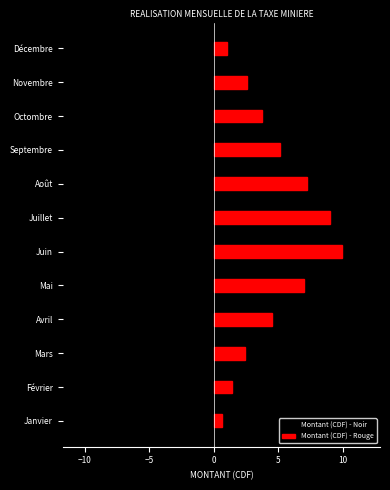

Reading left to right, what are all the values shown in this chart?

Montant (CDF) - Noir: -1.0	-2.0	-3.0	-5.0	-7.0	-9.0	-9.0	-8.0	-6.0	-5.0	-4.0	-2.0
Montant (CDF) - Rouge: 0.6	1.4	2.4	4.5	7.0	9.9	9.0	7.2	5.1	3.8	2.6	1.0